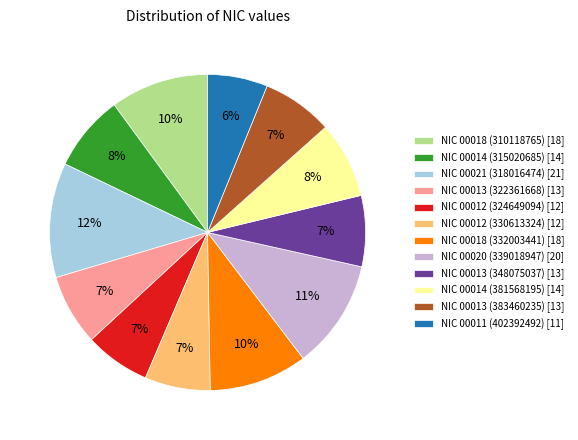

Do NIC 00013 (383460235) [13] and NIC 00021 (318016474) [21] together represent more than half of the pie?

No